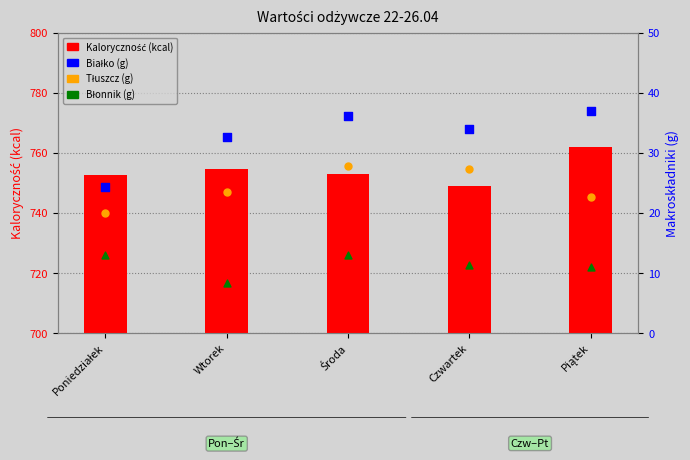

Is the value of Tłuszcz (g) at Poniedziałek greater than the value of Białko (g) at Środa?

No